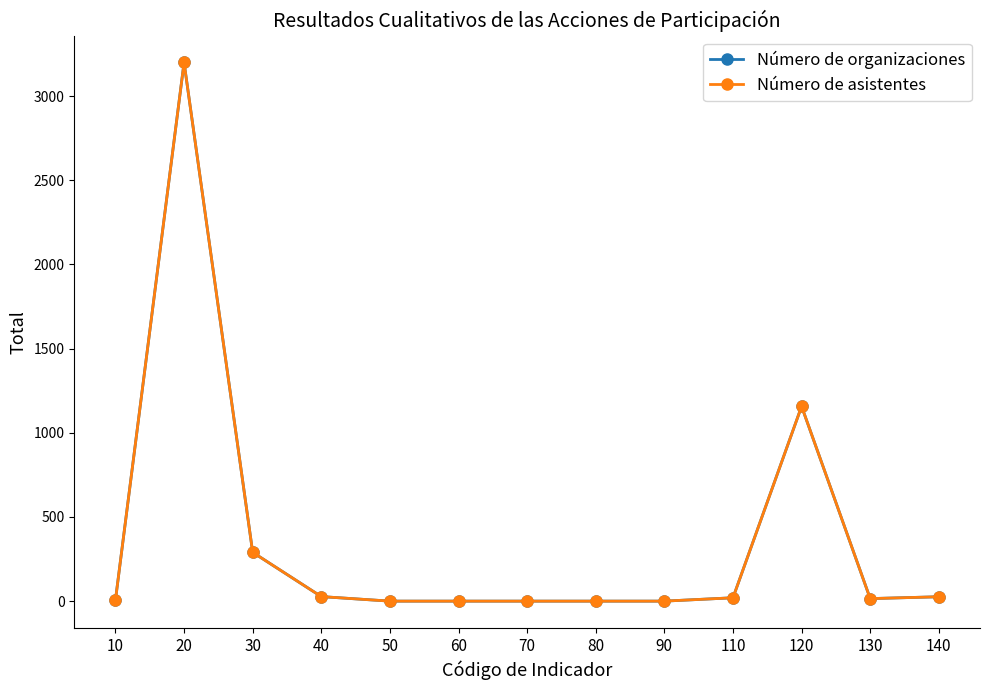

Is this an area chart (filled region under the line)?

No